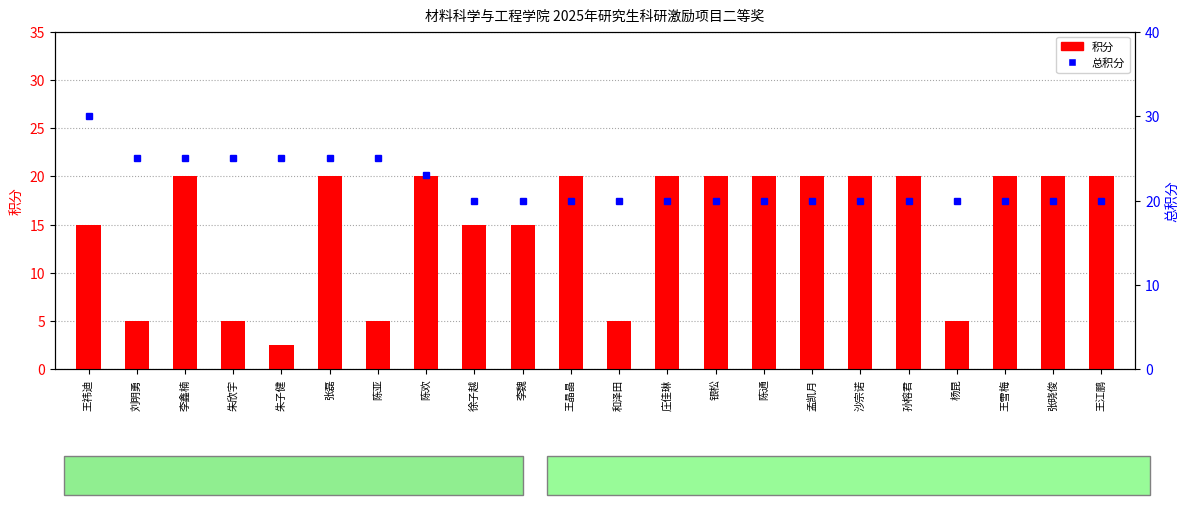

Reading right to left, transcribe all the data shown in this chart.

积分: 20.0	20.0	20.0	5.0	20.0	20.0	20.0	20.0	20.0	20.0	5.0	20.0	15.0	15.0	20.0	5.0	20.0	2.5	5.0	20.0	5.0	15.0
总积分: 20.0	20.0	20.0	20.0	20.0	20.0	20.0	20.0	20.0	20.0	20.0	20.0	20.0	20.0	23.0	25.0	25.0	25.0	25.0	25.0	25.0	30.0